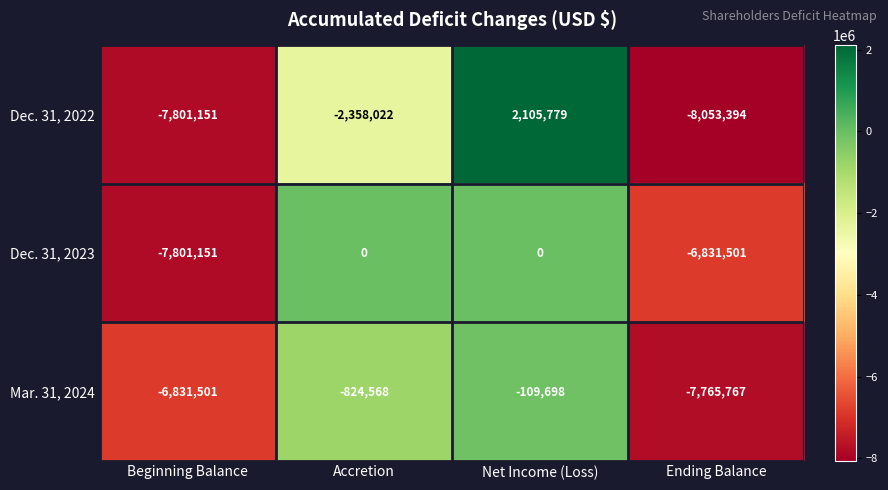

Is the value of Dec. 31, 2023 at Net Income (Loss) greater than the value of Mar. 31, 2024 at Ending Balance?

Yes